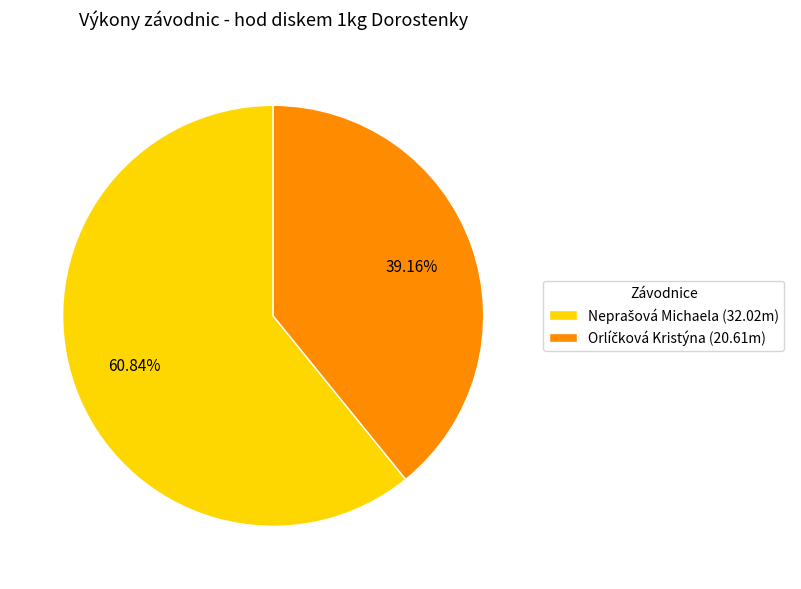

Is there a majority slice in this chart?

Yes